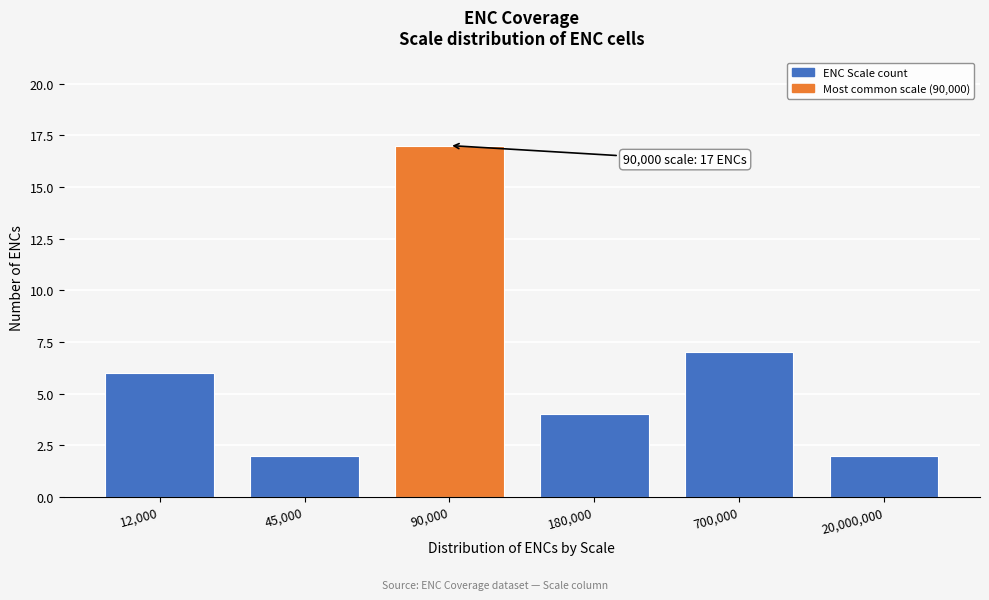

Reading left to right, list all the values displayed in this chart.

6	2	17	4	7	2